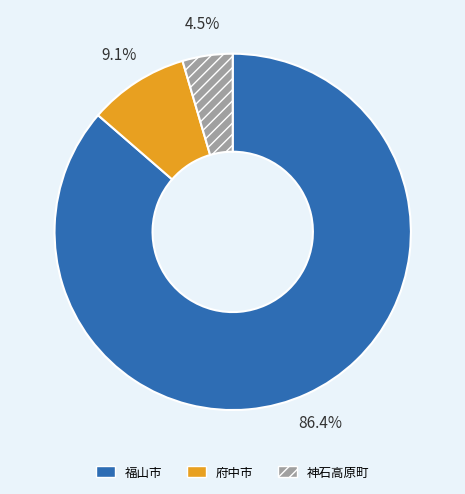

Do 府中市 and 福山市 together represent more than half of the pie?

Yes